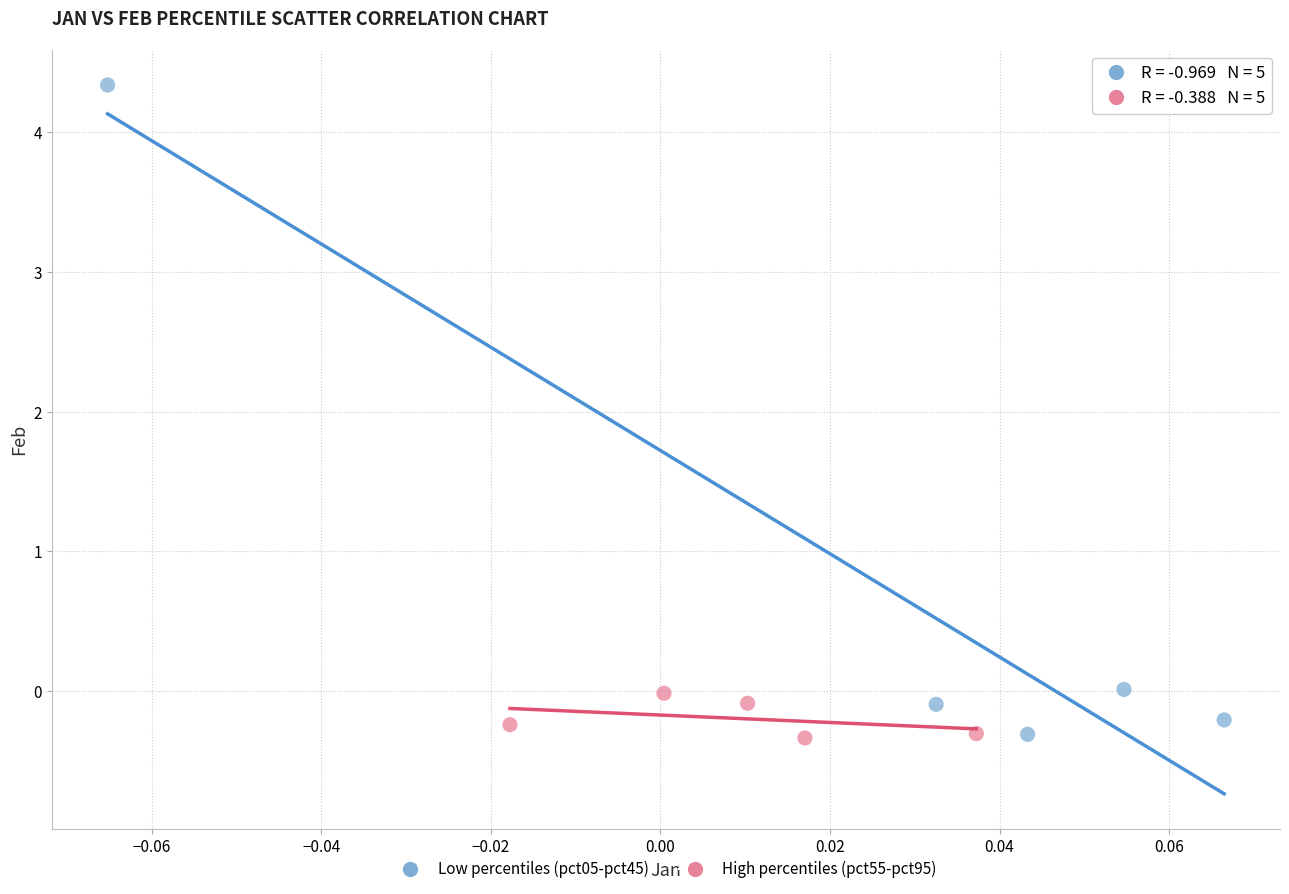

Which series contains the highest Y value?

Low percentiles (pct05-pct45)